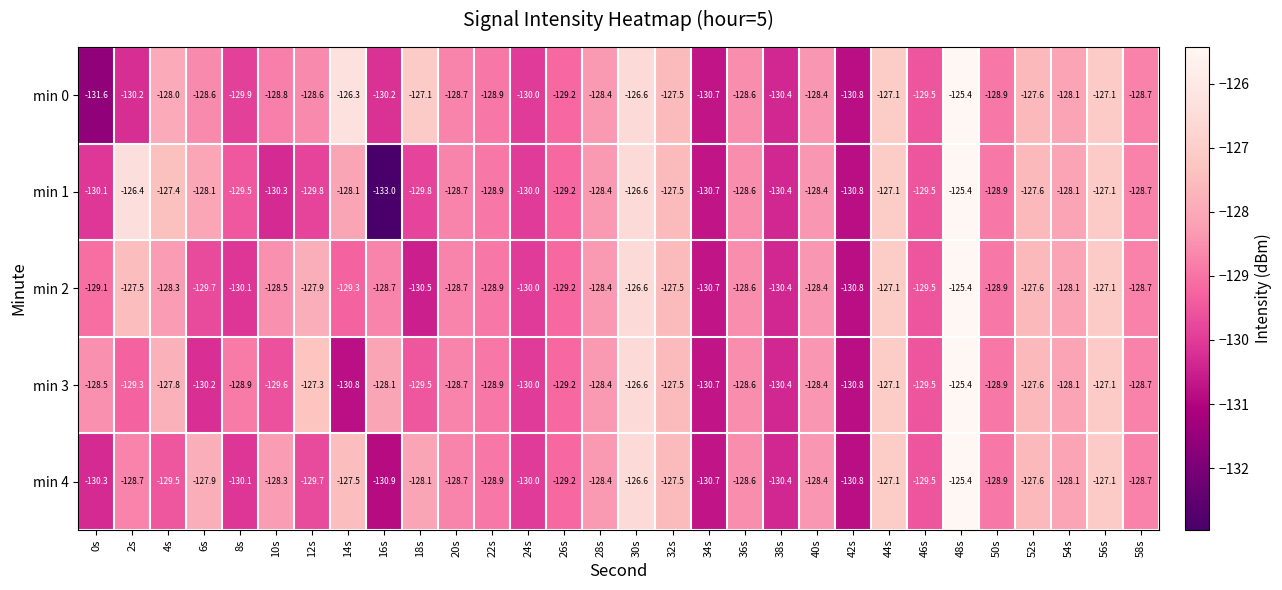

Where is min 0 nearest to the value -128?

4s